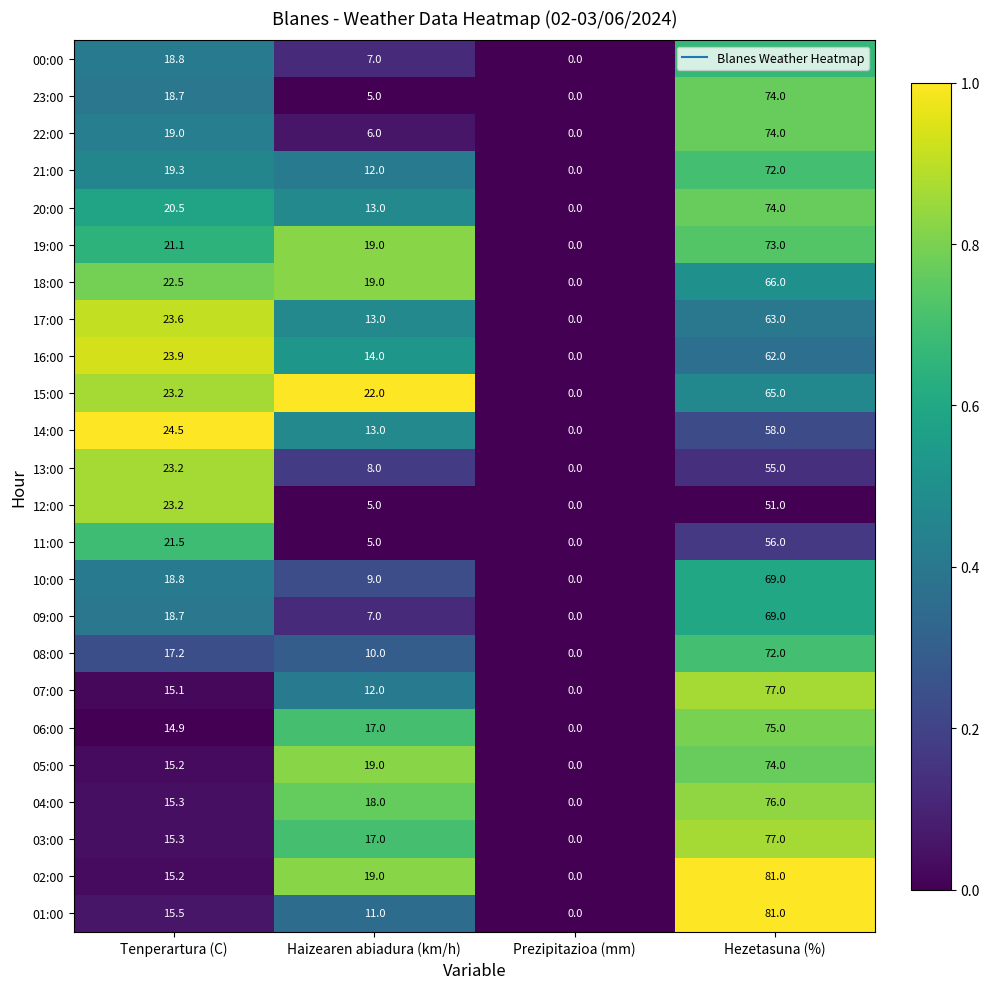

Is it true that 10:00 equals 69.0 at Hezetasuna (%)?

True